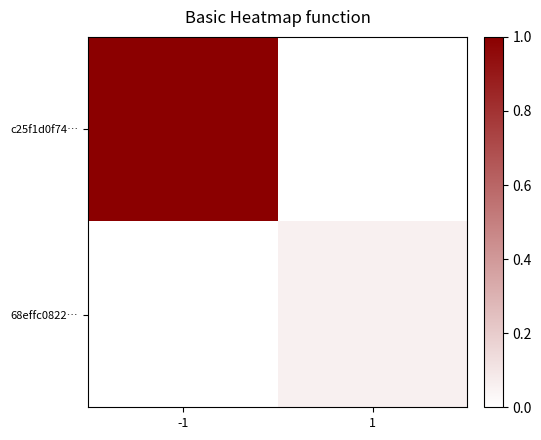

Reading left to right, list all the values displayed in this chart.

c25f1d0f74…: -1=1.0	1=0.0
68effc0822…: -1=0.0	1=0.1